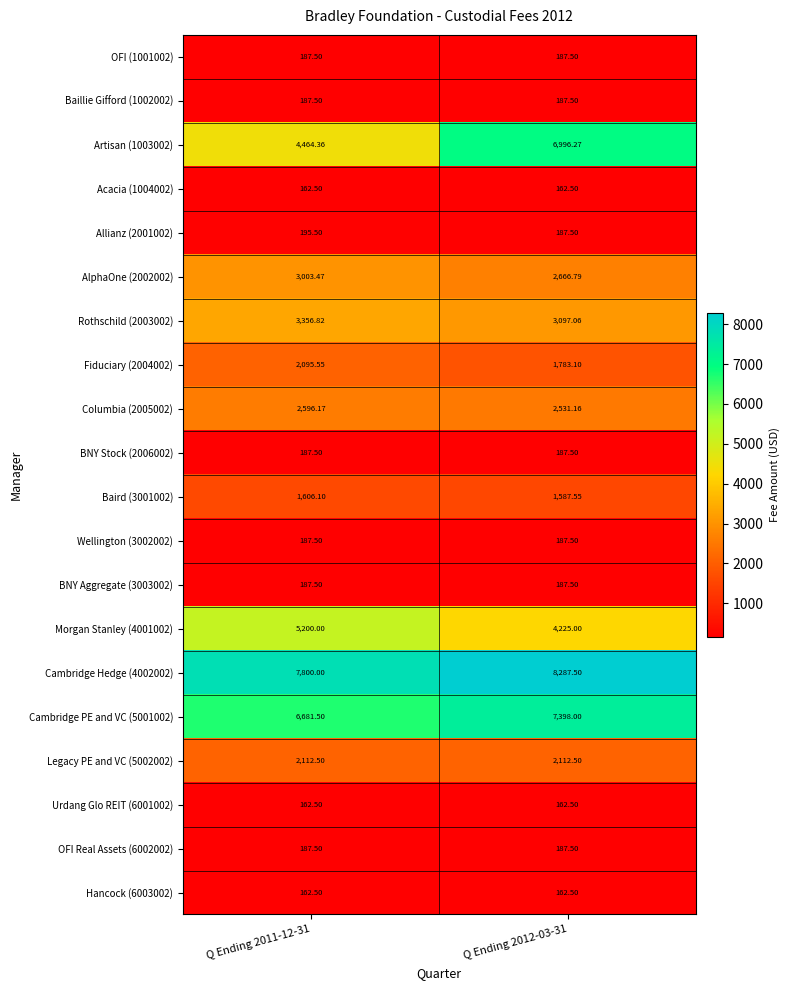

What is the difference between the highest and lowest values at Q Ending 2012-03-31?

8125.0